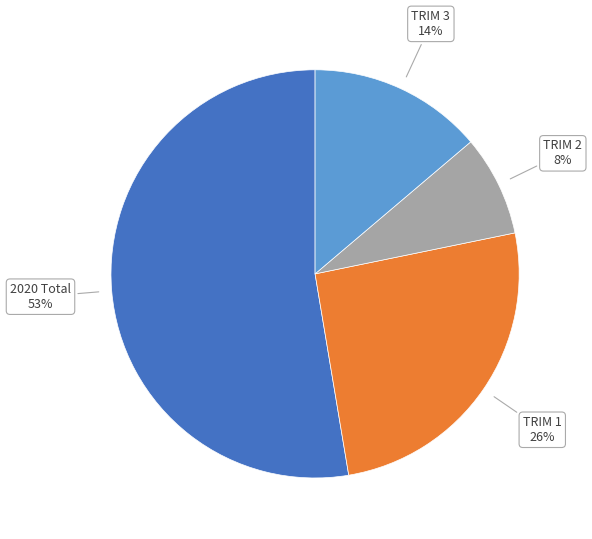

To the nearest percent, what portion does TRIM 1 represent?

26%